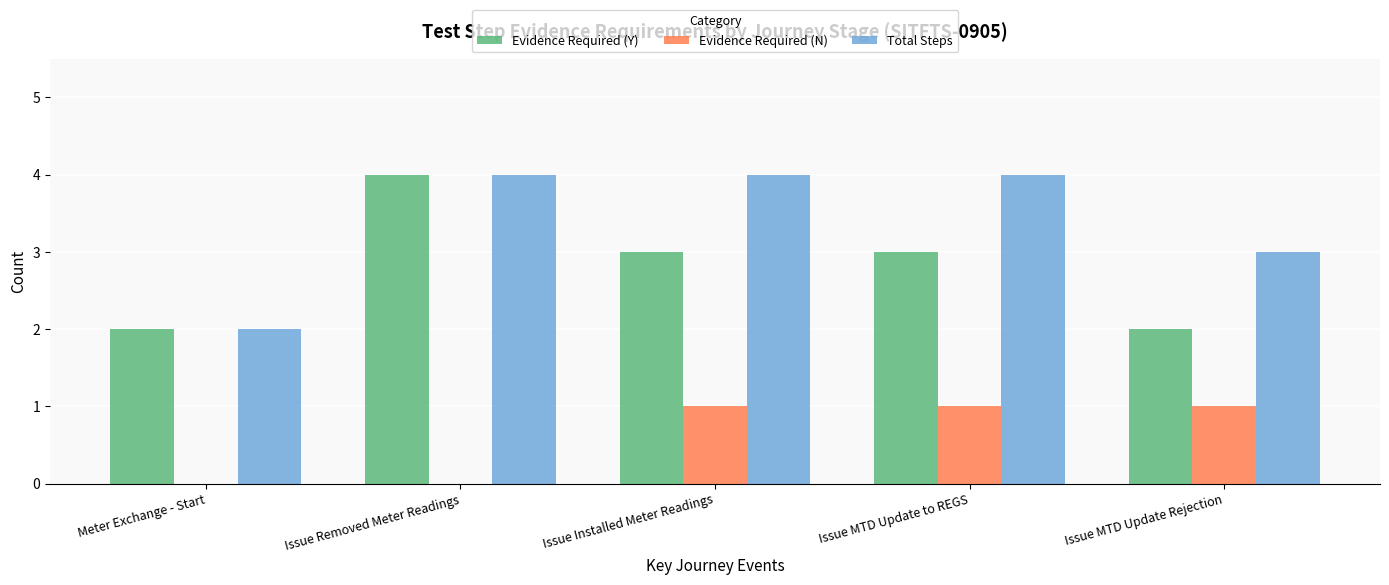

What are all the series names shown in the legend?

Evidence Required (Y), Evidence Required (N), Total Steps